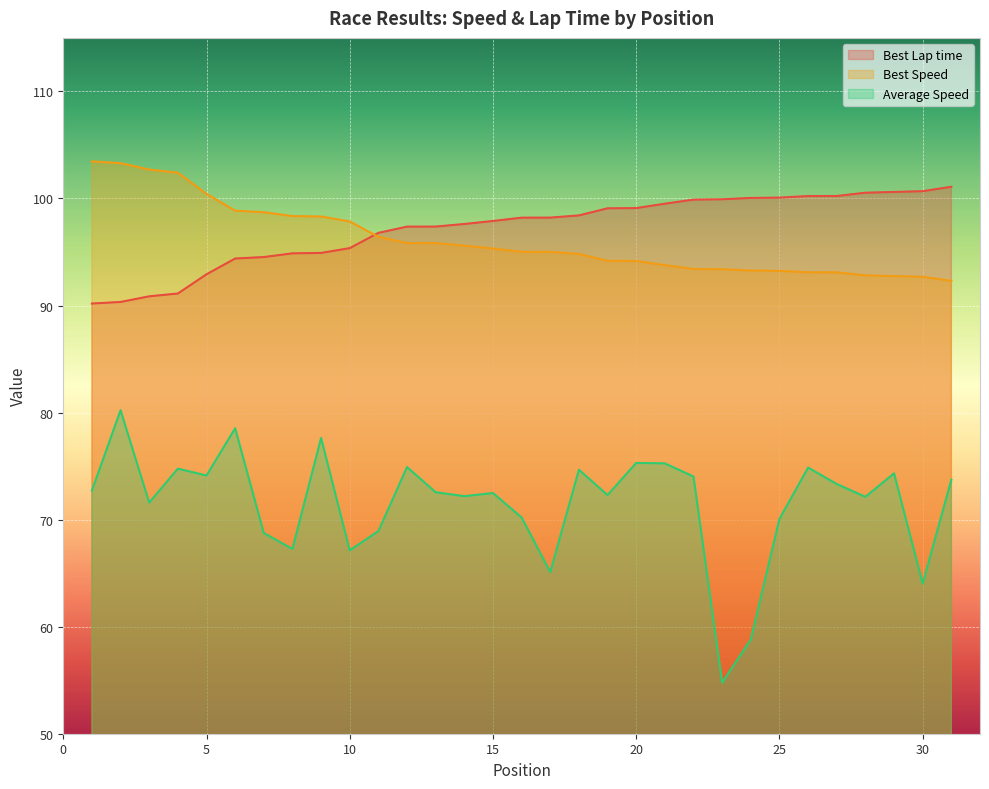

List the series in order of their peak value, lowest first.

Average Speed, Best Lap time, Best Speed